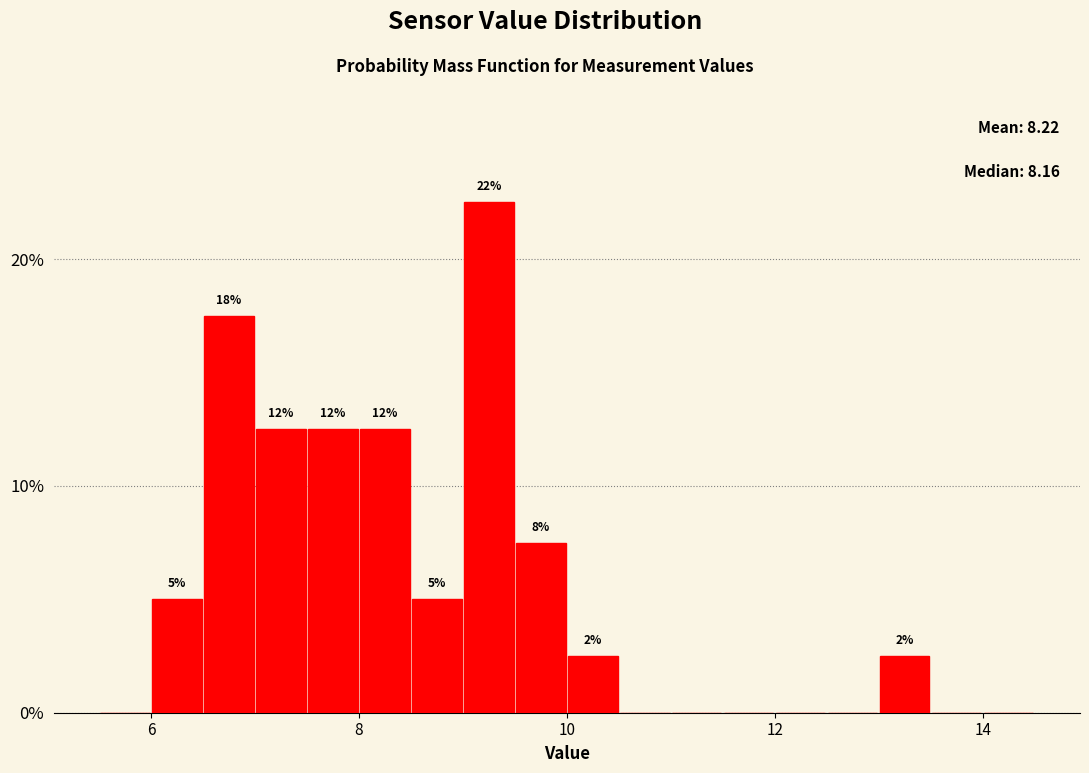

Around what value on the x-axis is the tallest bar? Give the approximate position of its centre, as read against the axis.

9.2